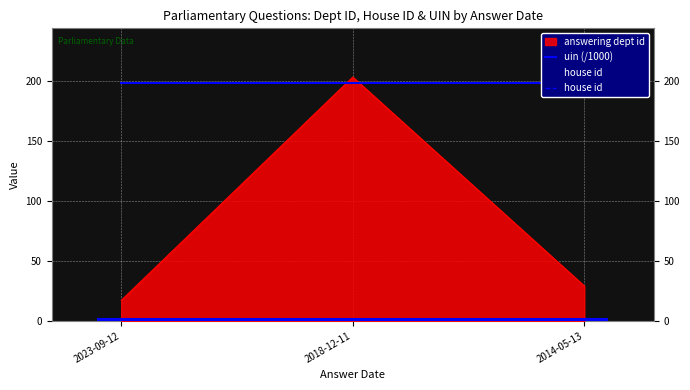

The house id series shows 0.5 at 2018-12-11. True or false?

False